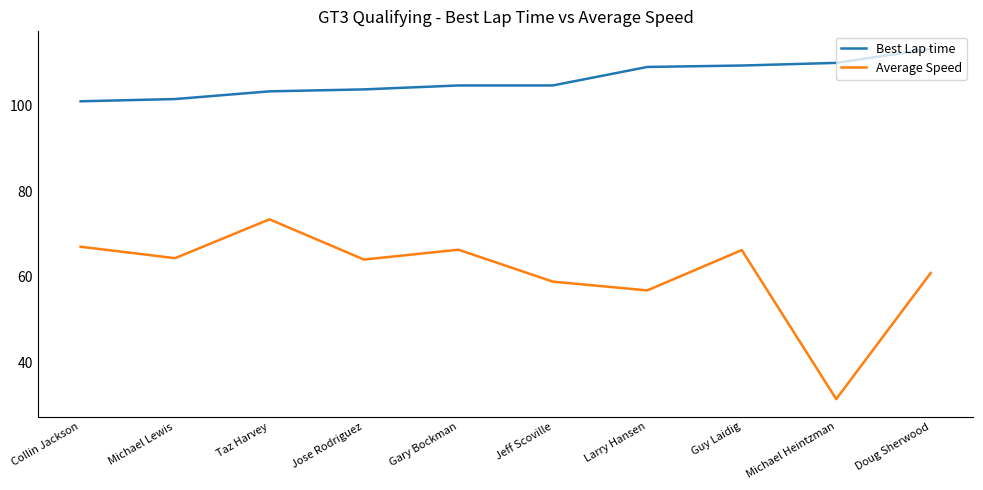

What is the difference between the Best Lap time values at Jose Rodriguez and Doug Sherwood?

9.5